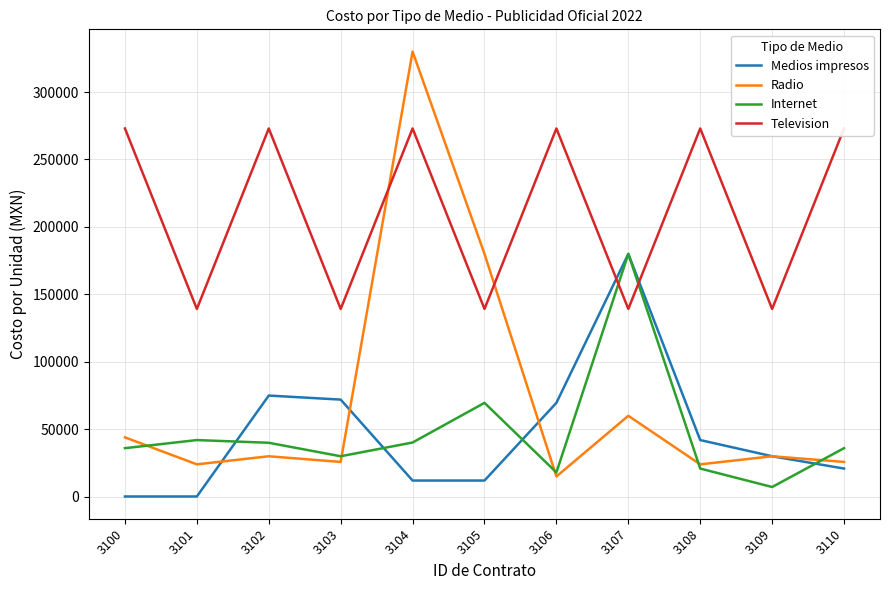

What are all the series names shown in the legend?

Medios impresos, Radio, Internet, Television